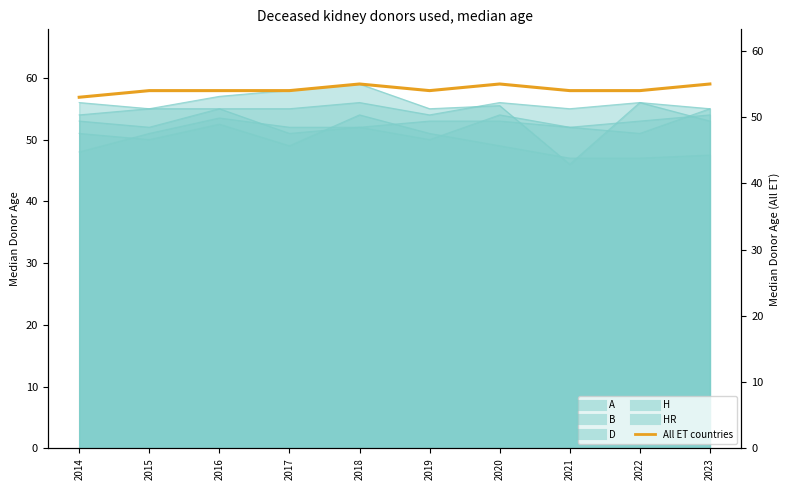

List the labels in order of value, largest first.

2018, 2020, 2023, 2015, 2016, 2017, 2019, 2021, 2022, 2014